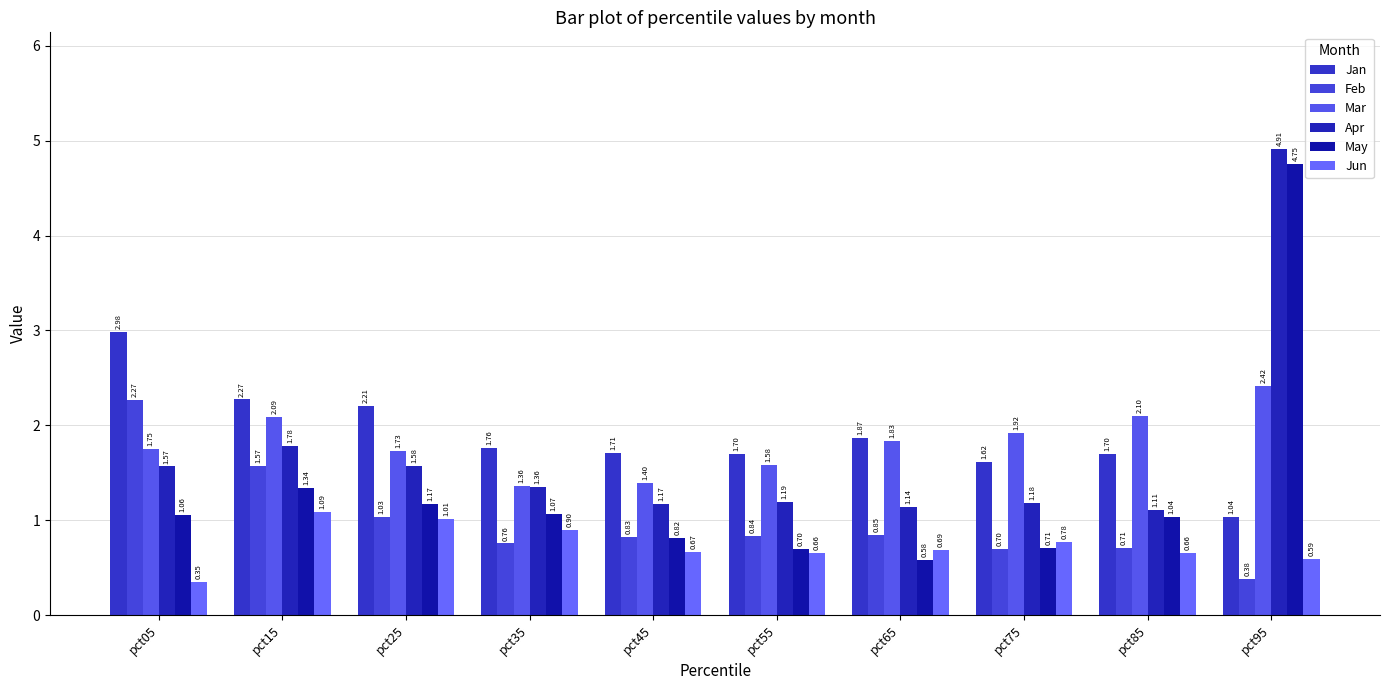

What is the average value of the Mar series?

1.8